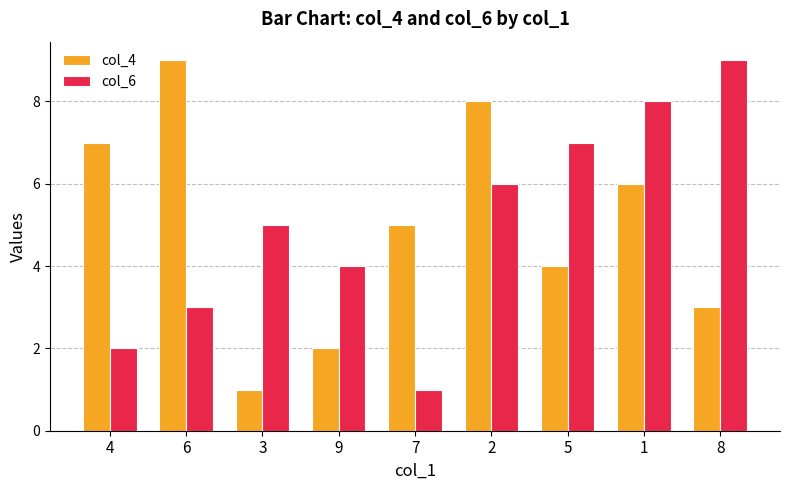

Between 9 and 5, which series saw the biggest shift?

col_6